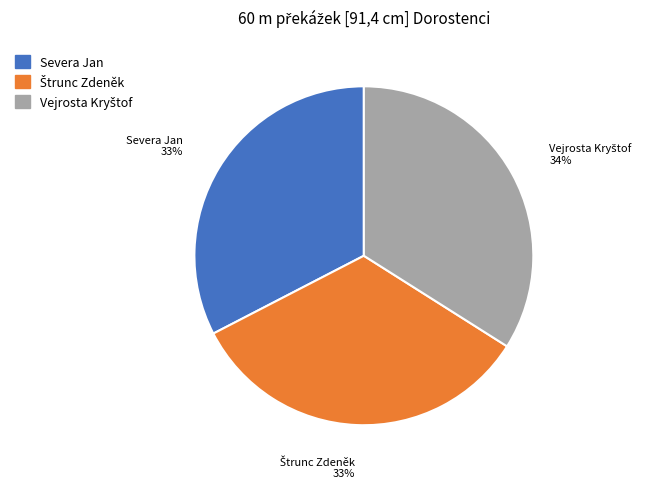

Does Severa Jan represent more than half of the total?

No